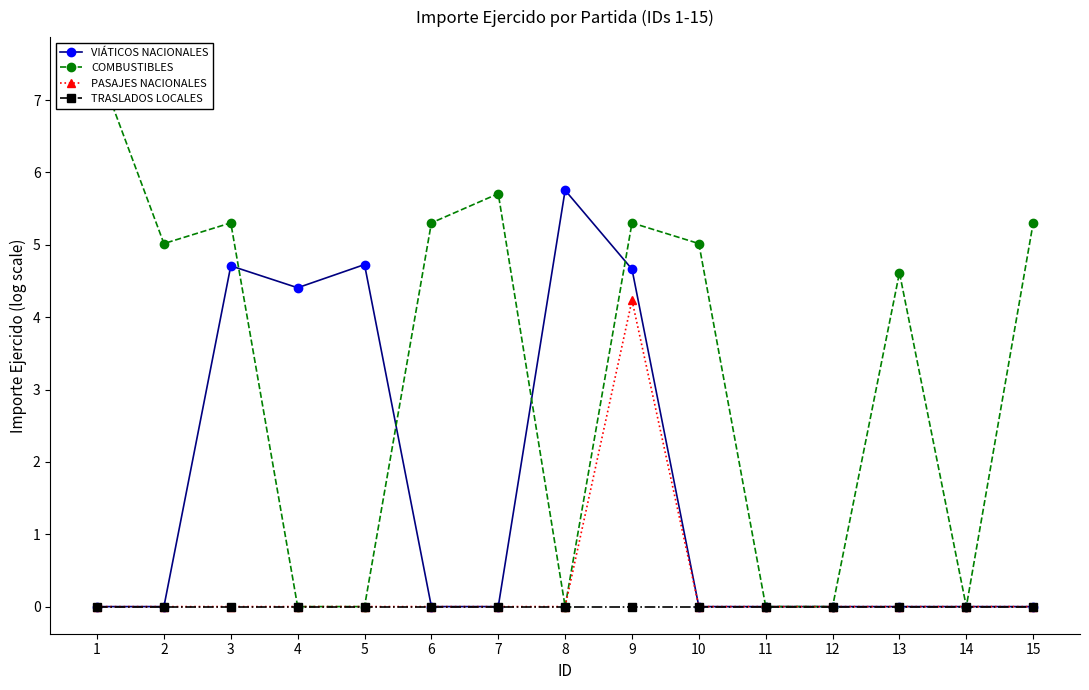

Is the value of VIÁTICOS NACIONALES at 2 greater than the value of TRASLADOS LOCALES at 7?

No